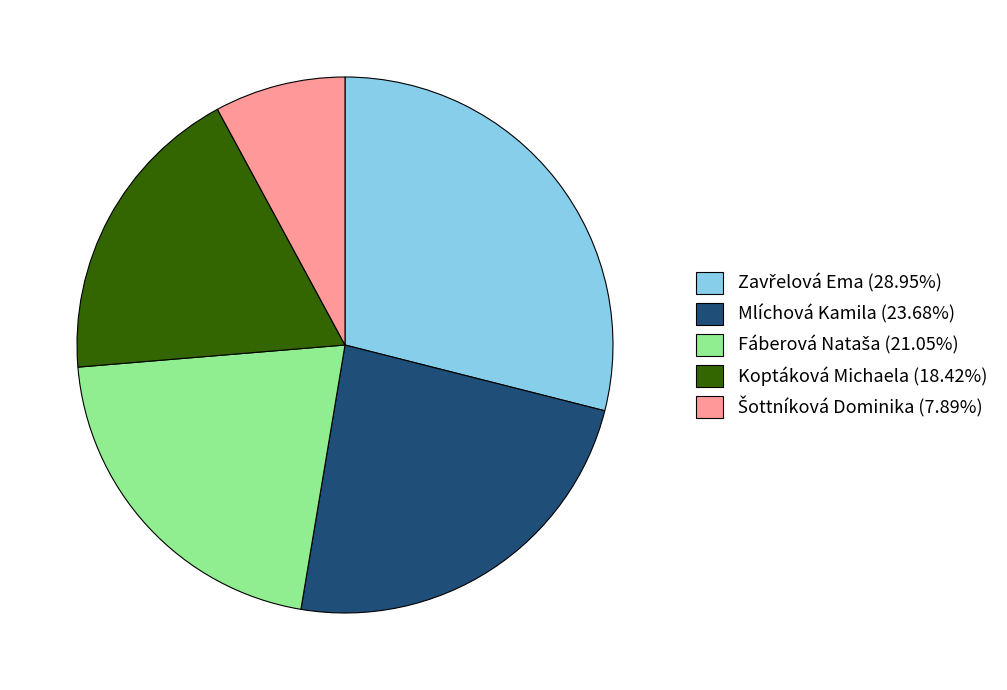

How many segments does this pie chart have?

5